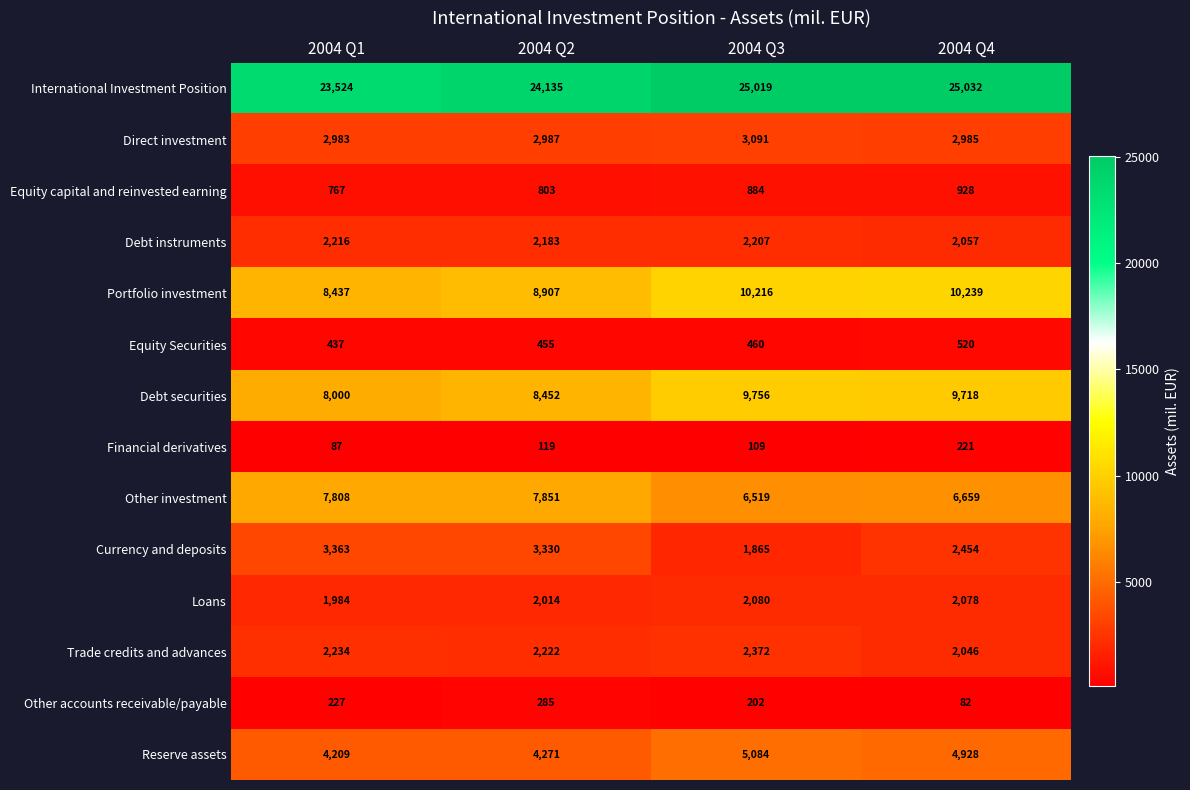

The value of Debt securities at 2004 Q1 is 12534. True or false?

False